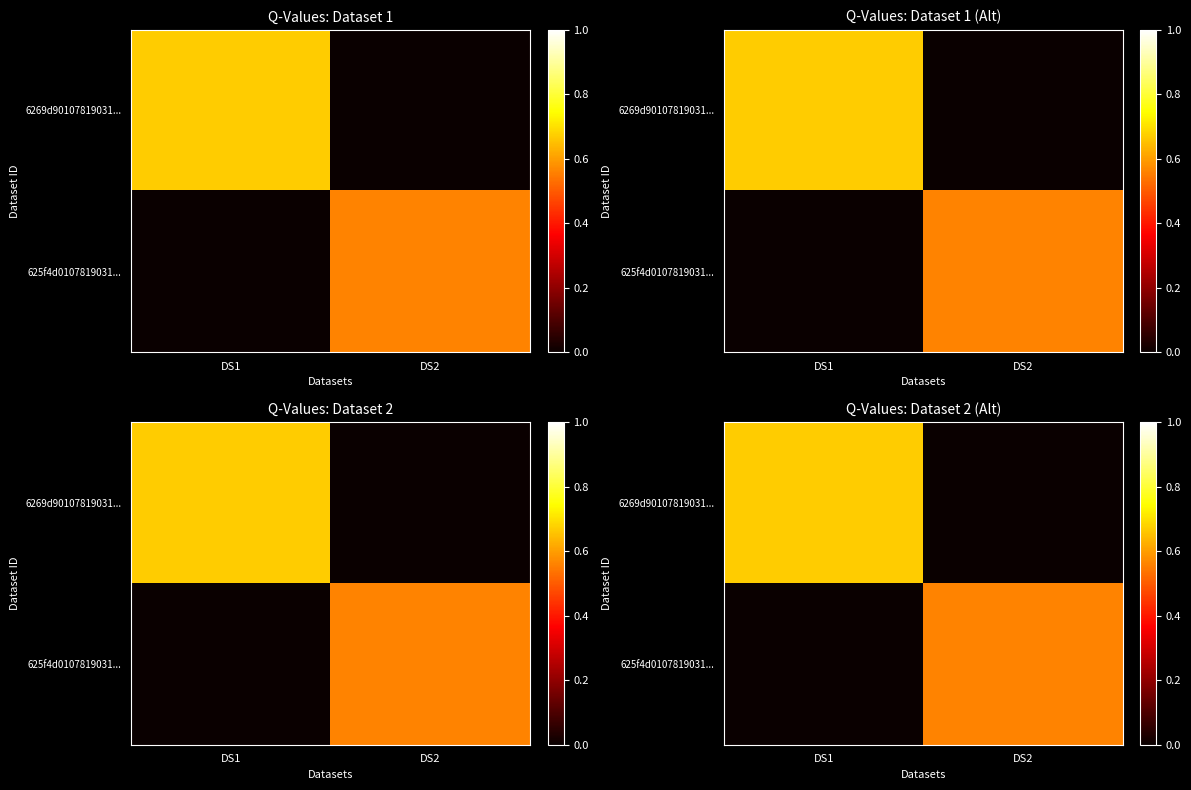

What is the sum of all 625f4d0107819031... values?

0.6